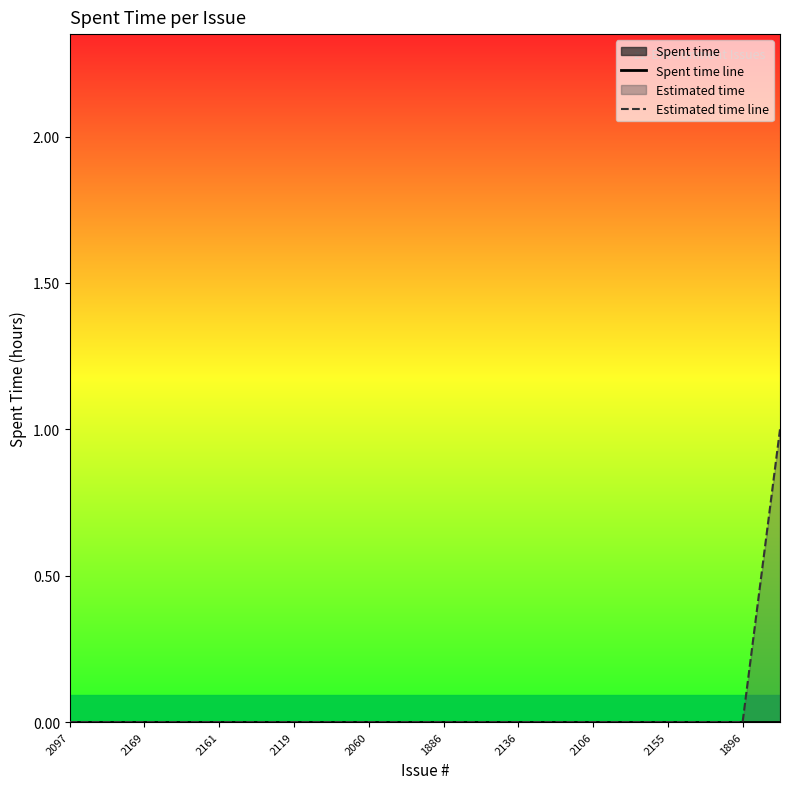

At 1896, list the series in order from smallest to largest.

Spent time line, Estimated time line